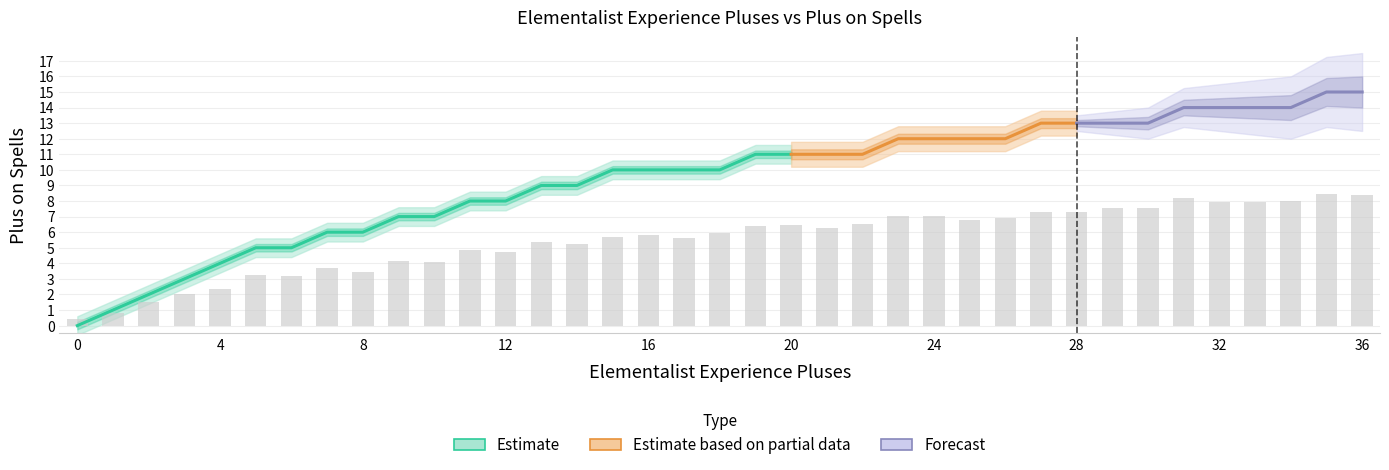

What is the sum of all values?

204.2